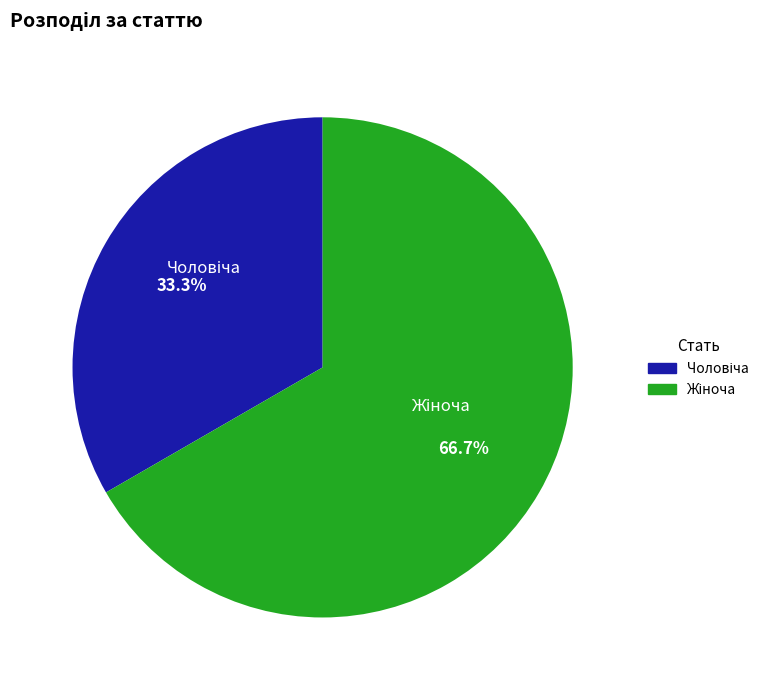

Does any single category account for the majority?

Yes